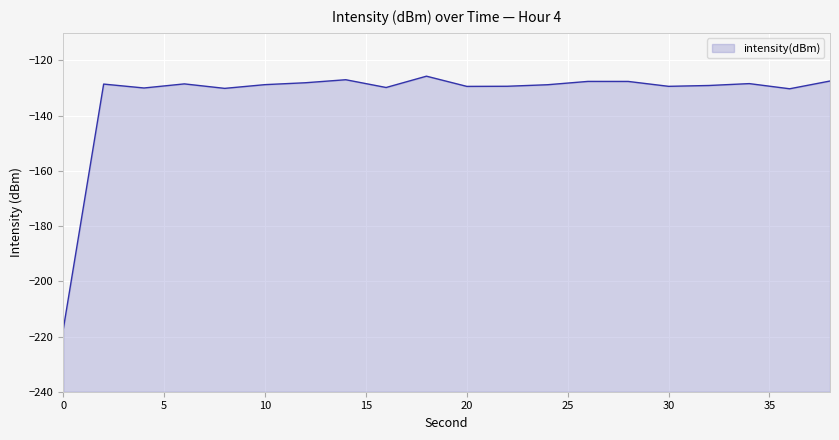

List the labels in order of value, largest first.

18, 14, 38, 26, 28, 12, 34, 6, 2, 10, 24, 32, 22, 30, 20, 16, 4, 8, 36, 0